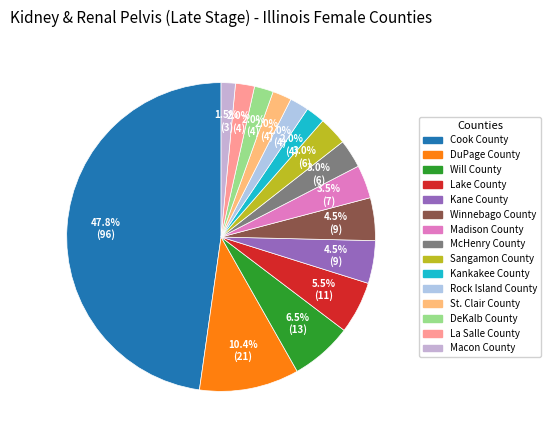

Is there any slice that represents more than half of the pie?

No